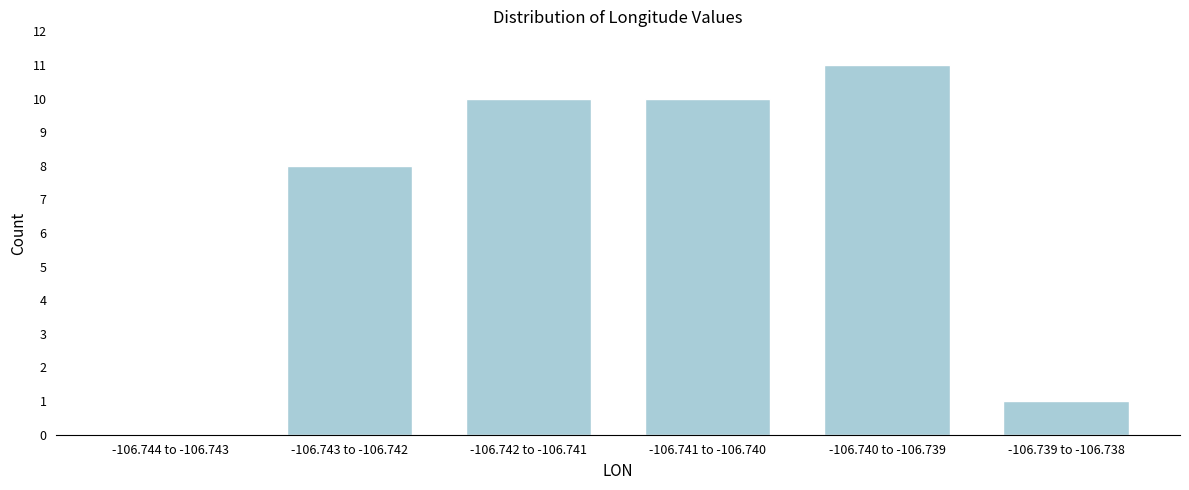

Reading left to right, transcribe all the data shown in this chart.

-106.744 to -106.743=0	-106.743 to -106.742=8	-106.742 to -106.741=10	-106.741 to -106.740=10	-106.740 to -106.739=11	-106.739 to -106.738=1